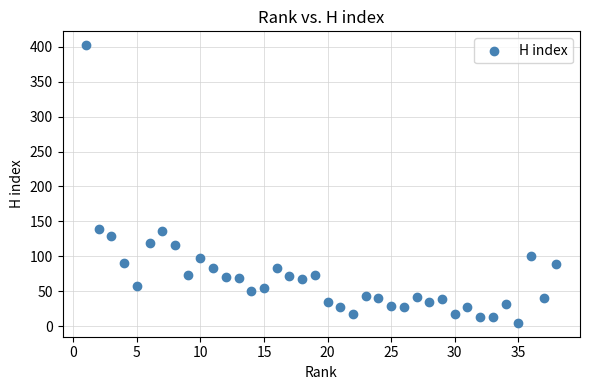

What is the range of X values (max minus min)?

37